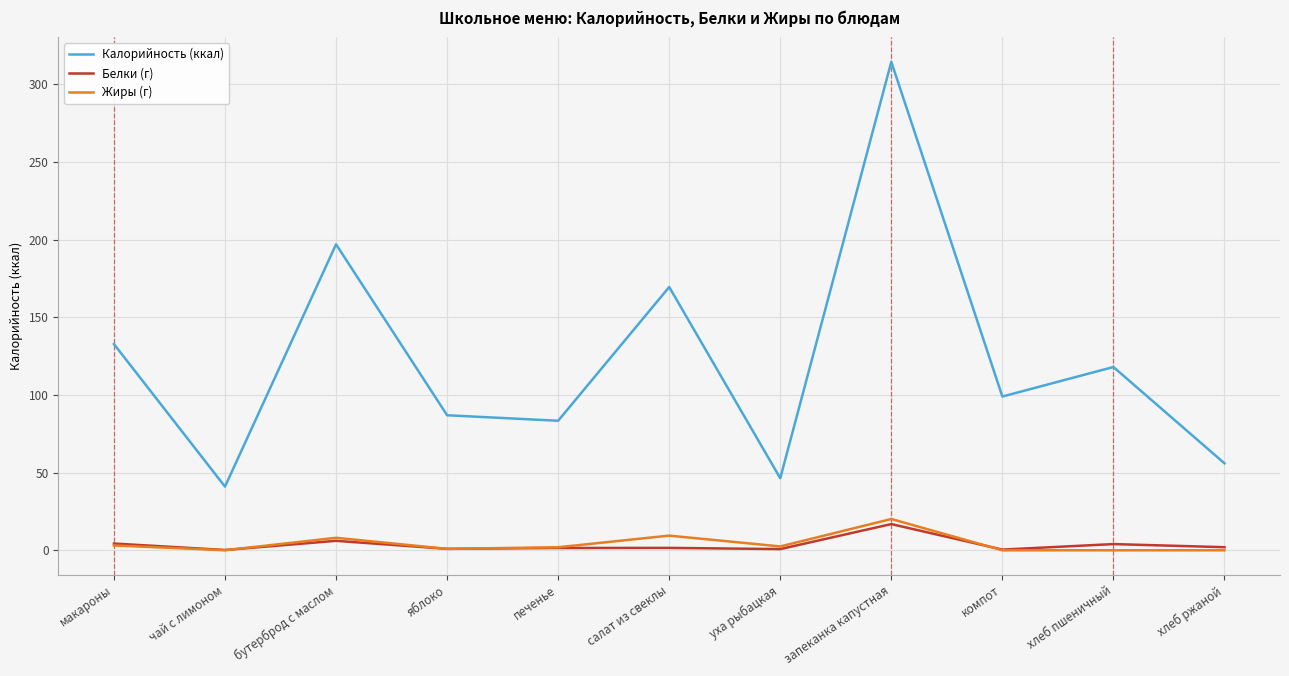

True or false: Белки (г) and Калорийность (ккал) intersect in this chart.

False